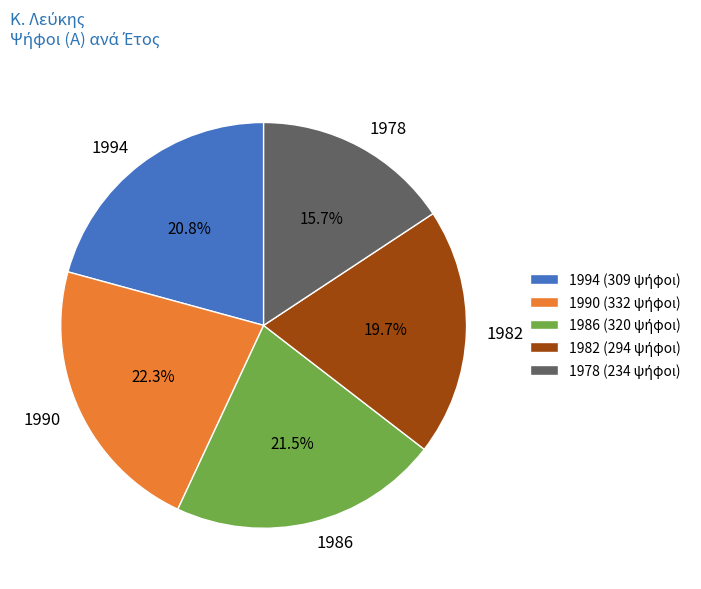

How many segments does this pie chart have?

5